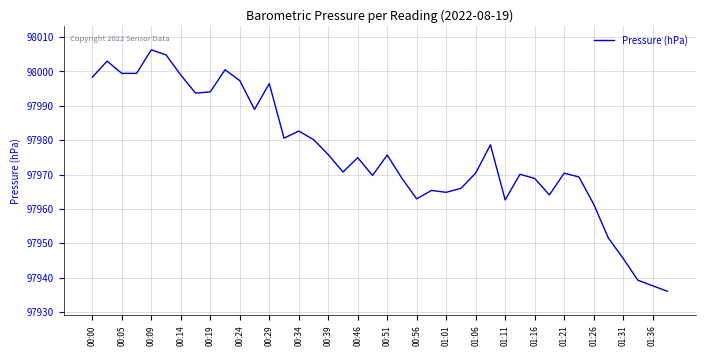

What is the smallest value displayed?

97936.1